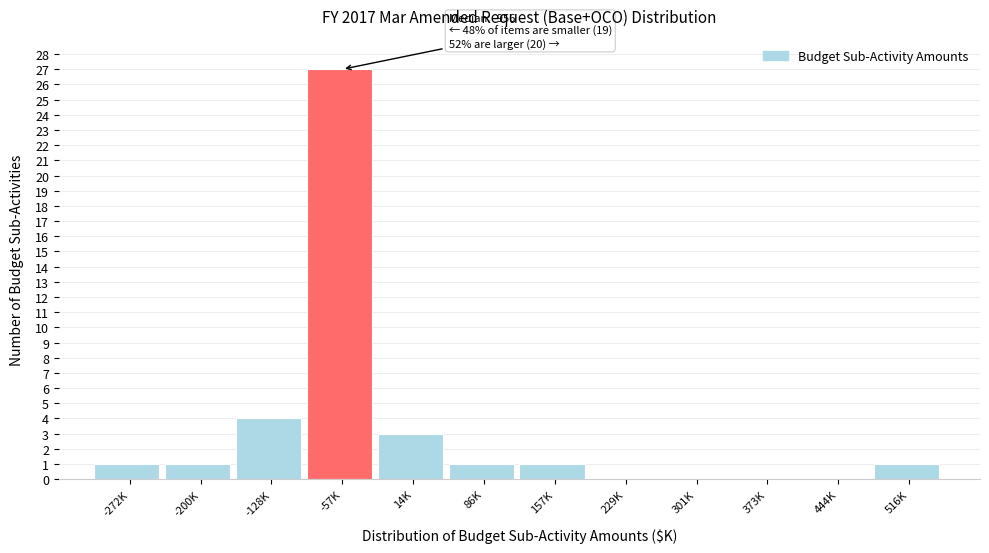

Reading right to left, extract all data points from this chart.

516K=1	444K=0	373K=0	301K=0	229K=0	157K=1	86K=1	14K=3	-57K=27	-128K=4	-200K=1	-272K=1